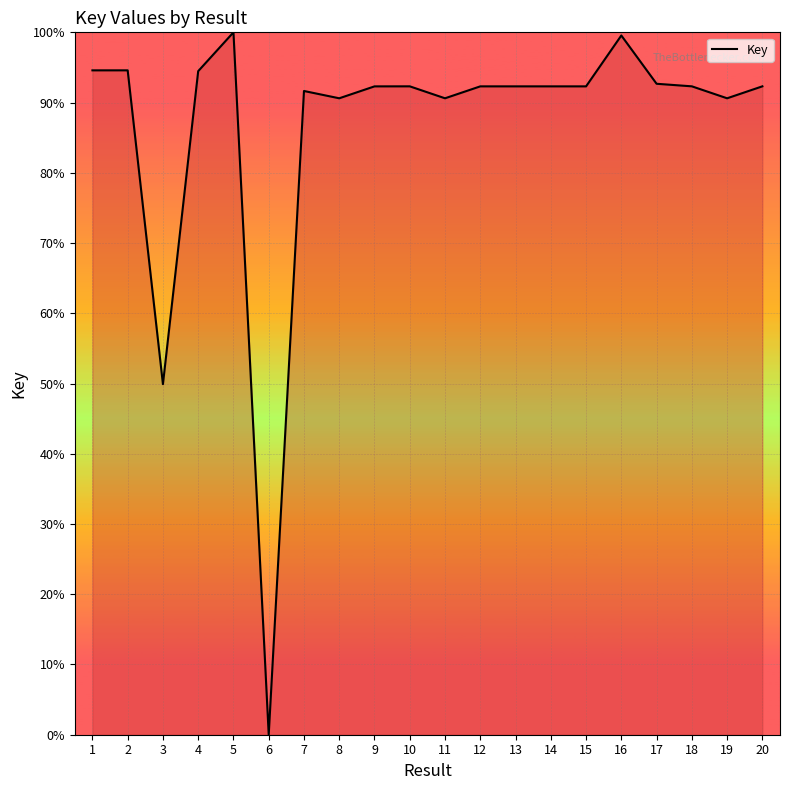

What is the change in value from 6 to 12?

+92.3